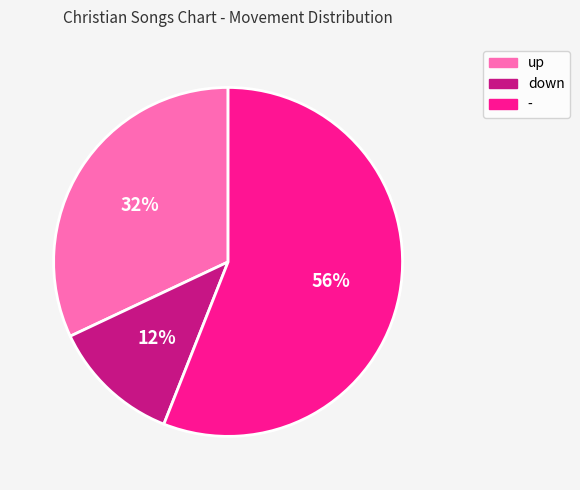

Approximately how many times larger is the value at - compared to down?

4.7